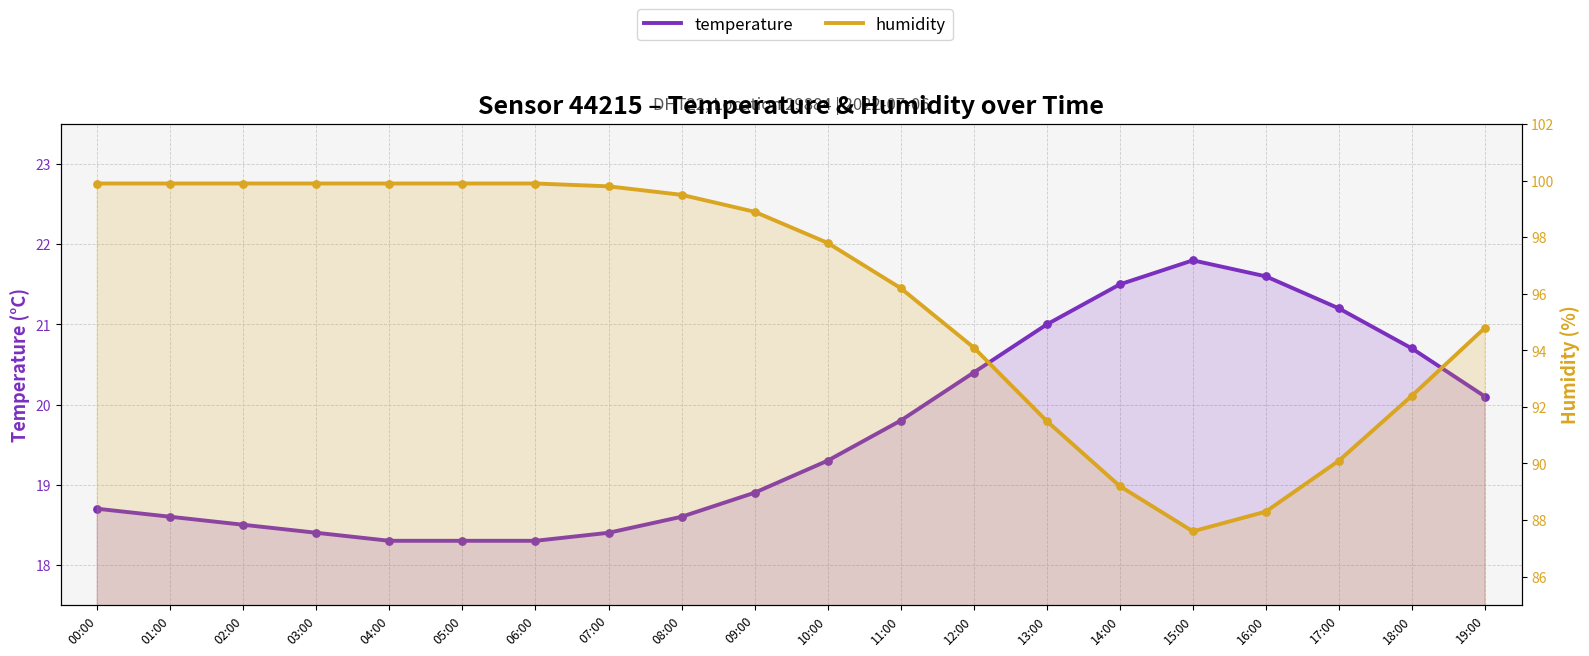

Which series reaches the minimum Y coordinate?

temperature